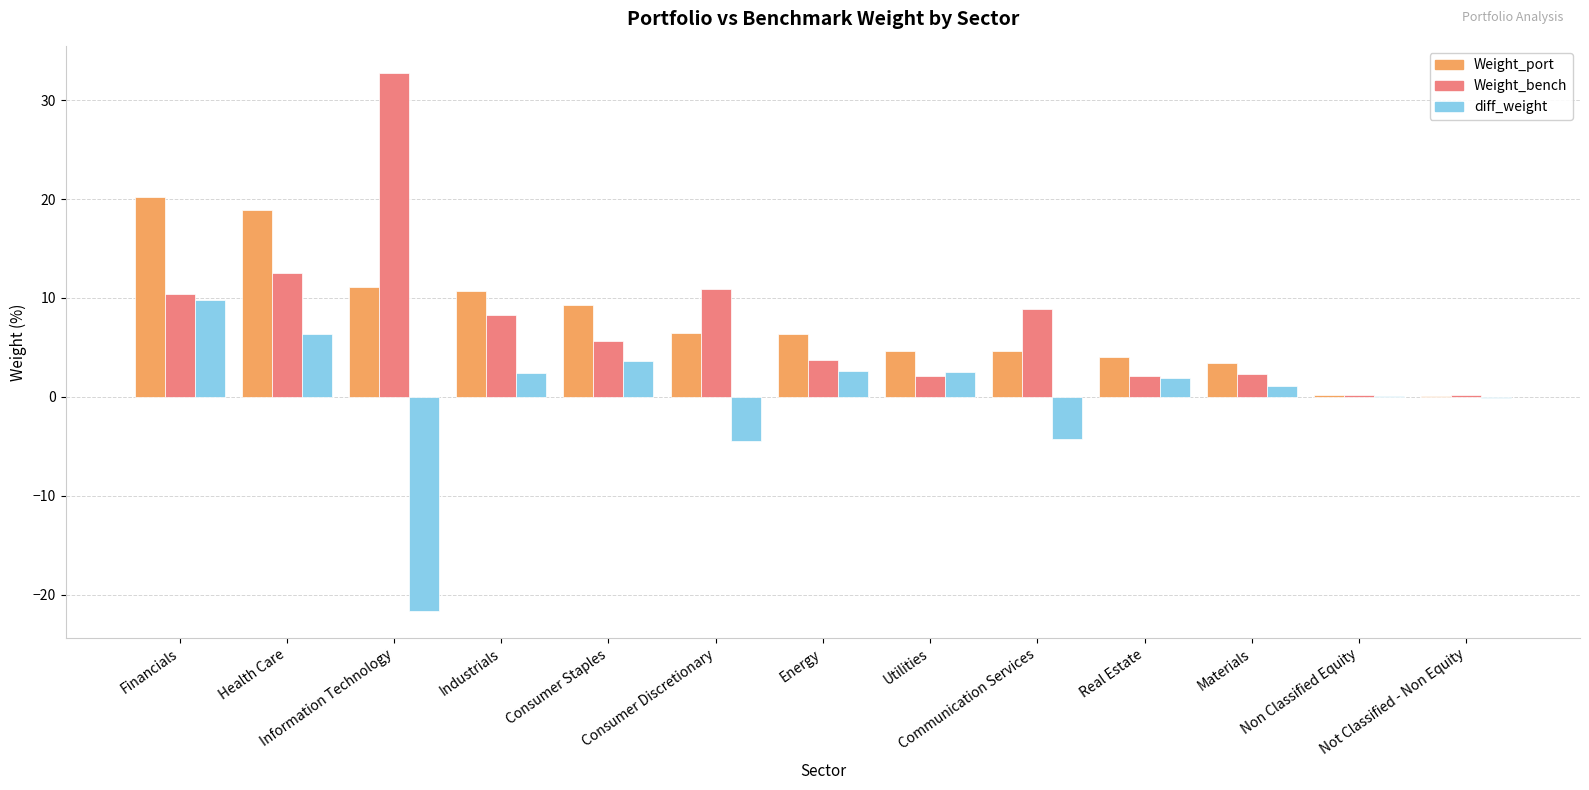

What is the sum of all Weight_port values?

100.0